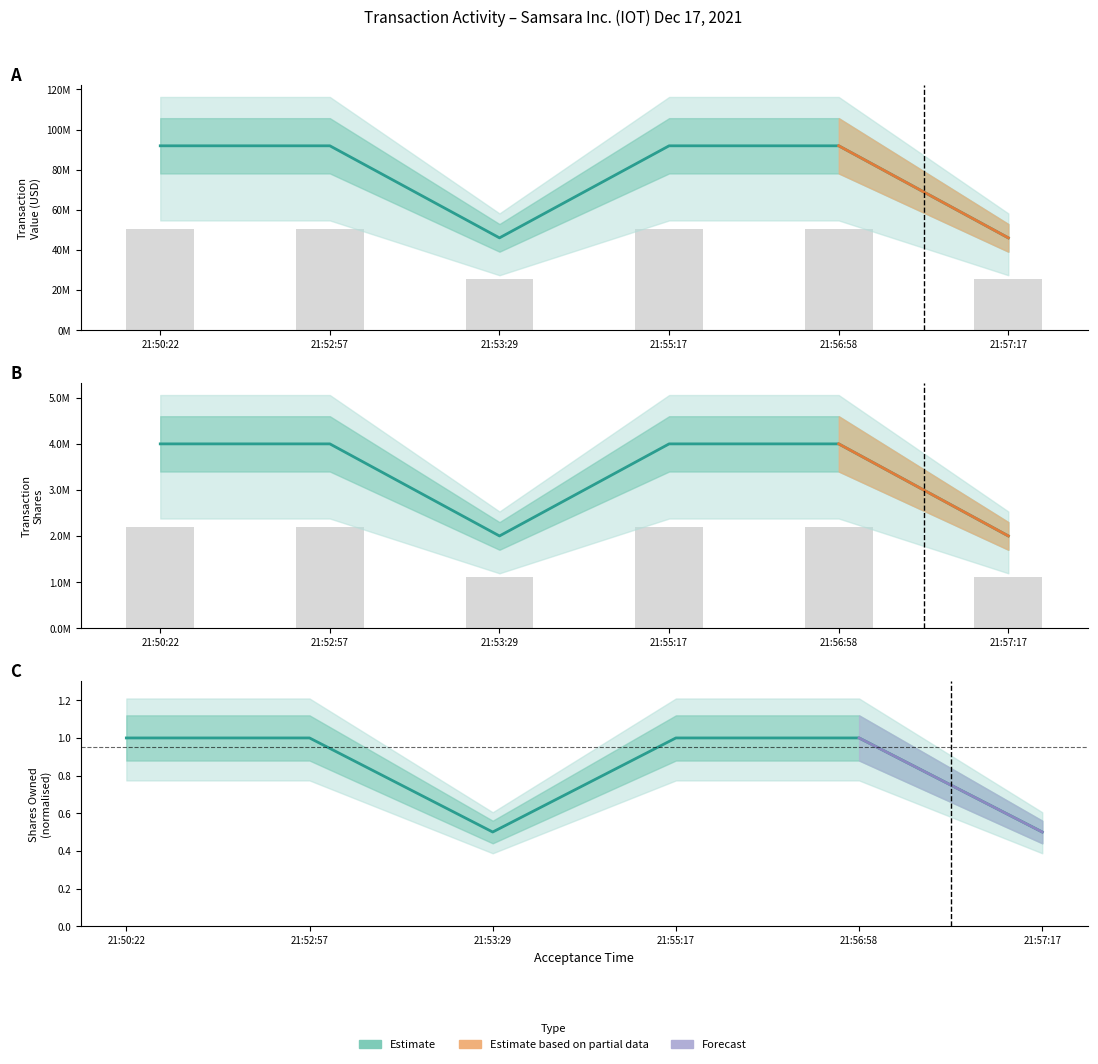

The value of sharesOwnedFollowingTransaction at 21:53:29 is 579739.3. True or false?

False